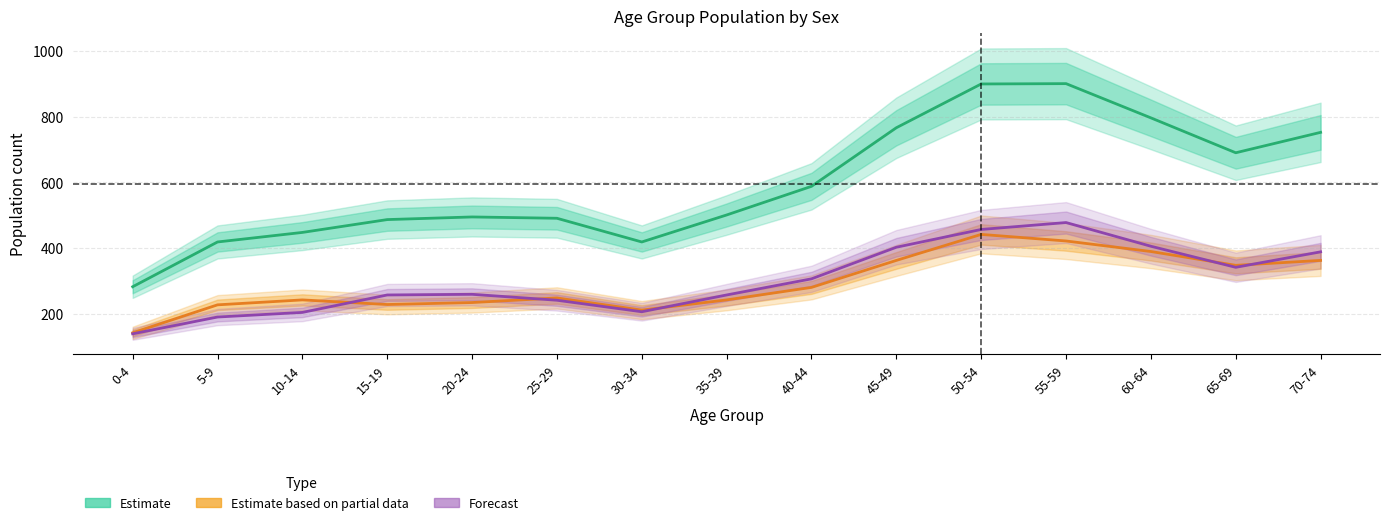

Where is Estimate (Total) nearest to the value 591?

40-44